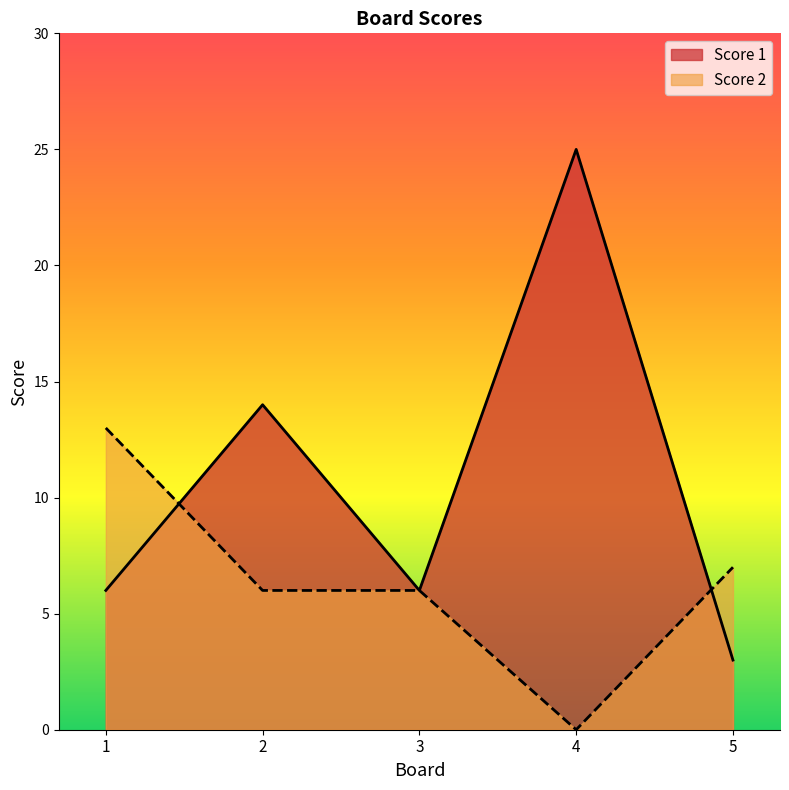

In Score 2, how many points are lower than both neighbors (excluding endpoints)?

1